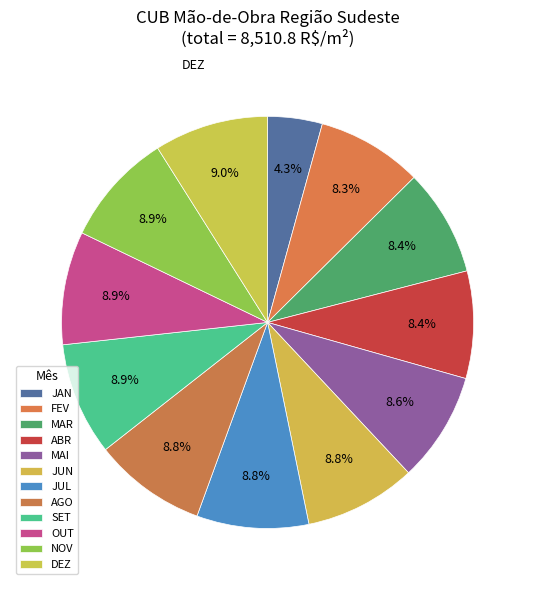

How many segments does this pie chart have?

12